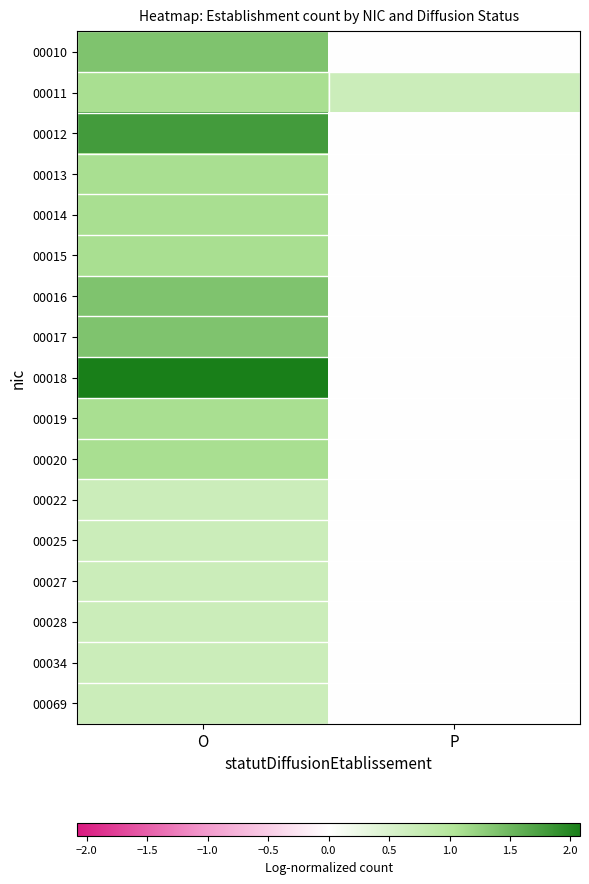

What is the total value across all series at O?

18.8